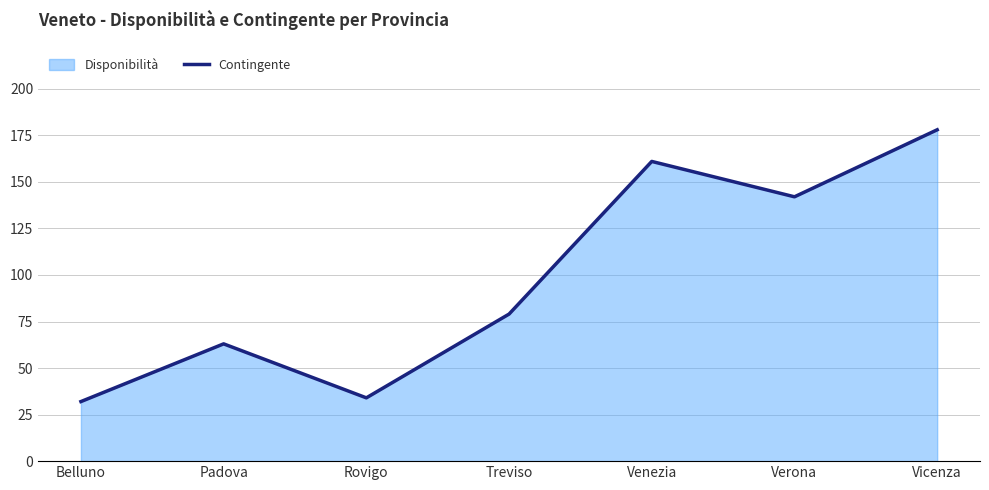

How many interior local peaks (higher than both neighbors) does the data have?

2